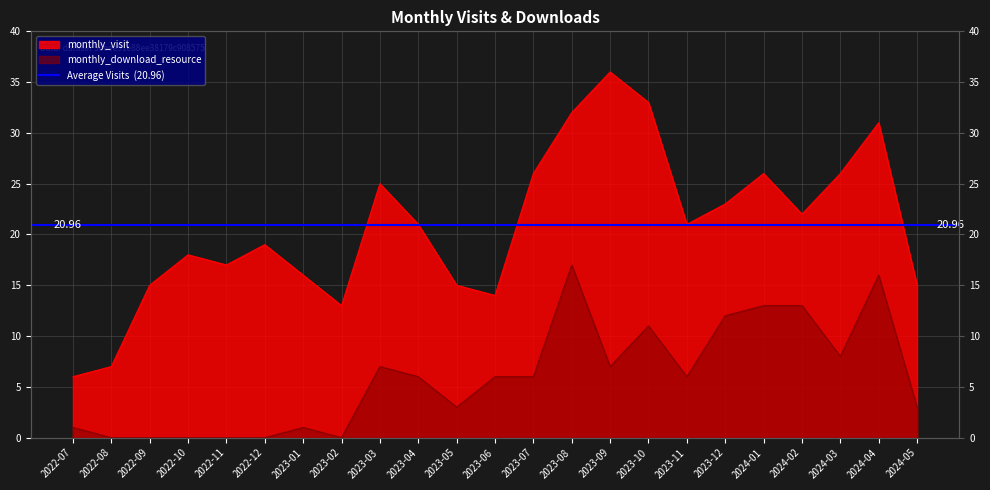

True or false: monthly_download_resource and monthly_visit cross at least once.

False